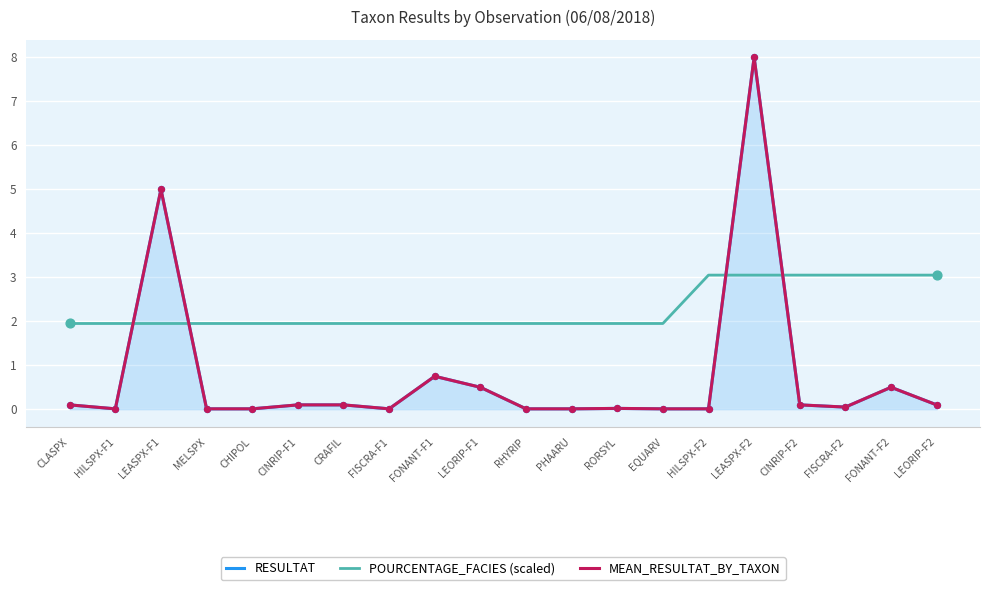

What is the total value across all series at FISCRA-F1?

2.0